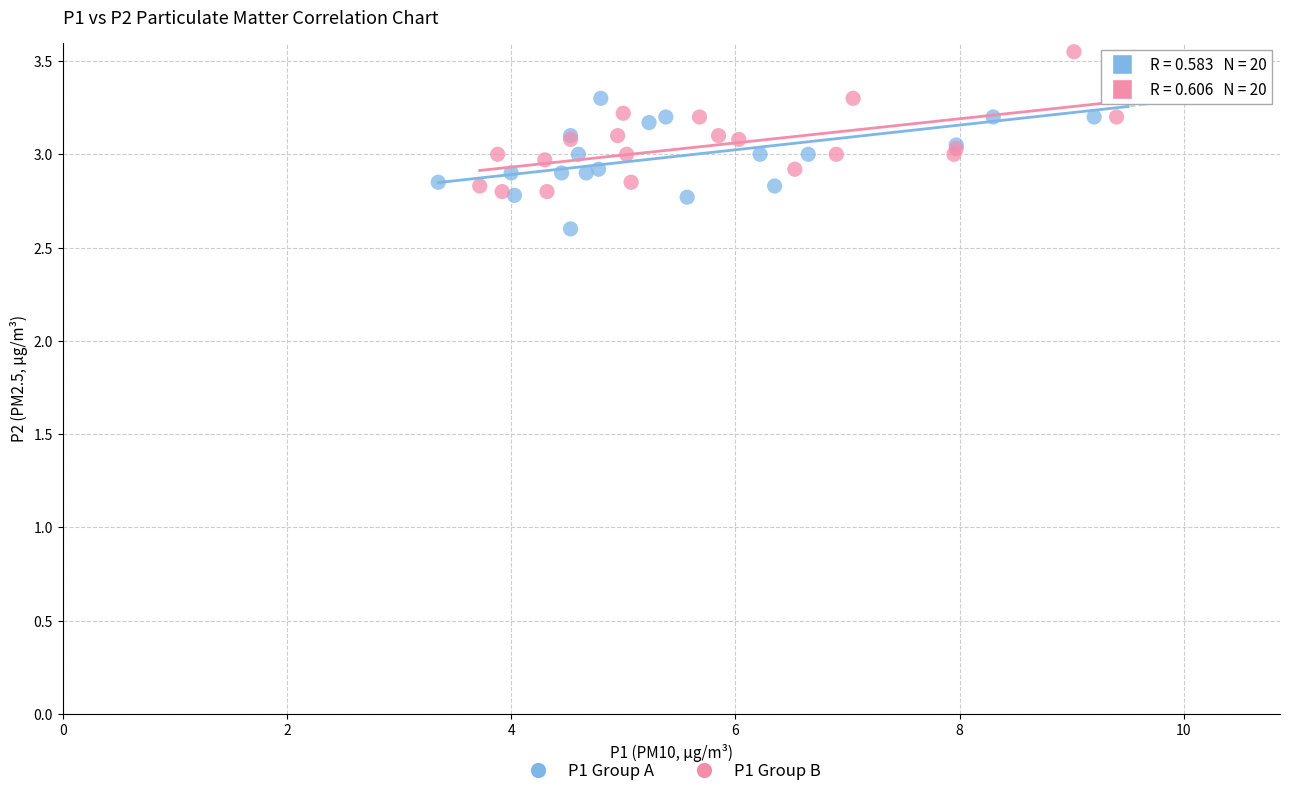

Which series reaches the minimum Y coordinate?

P1 Group A